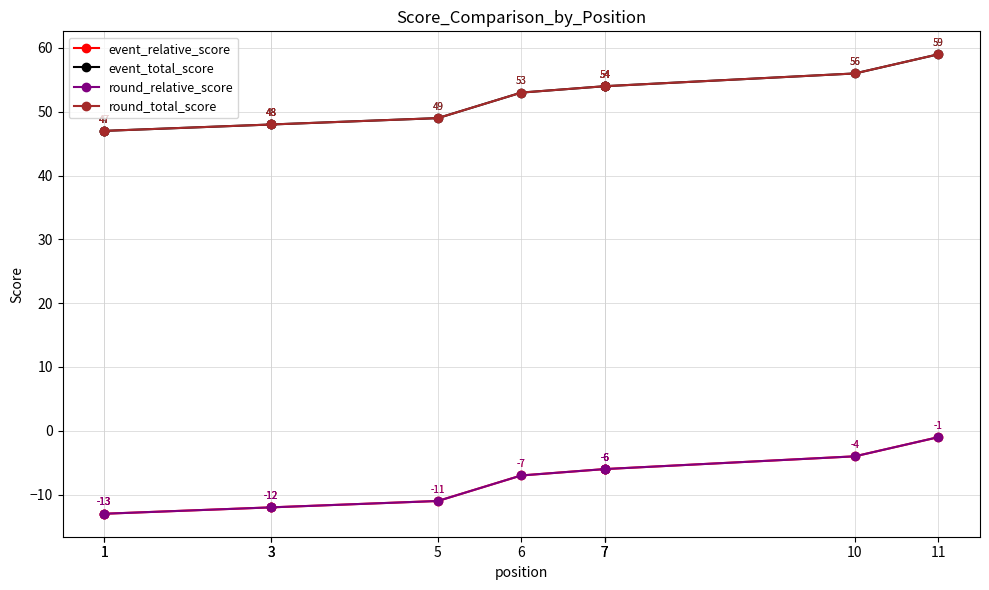

True or false: round_relative_score and round_total_score intersect in this chart.

False